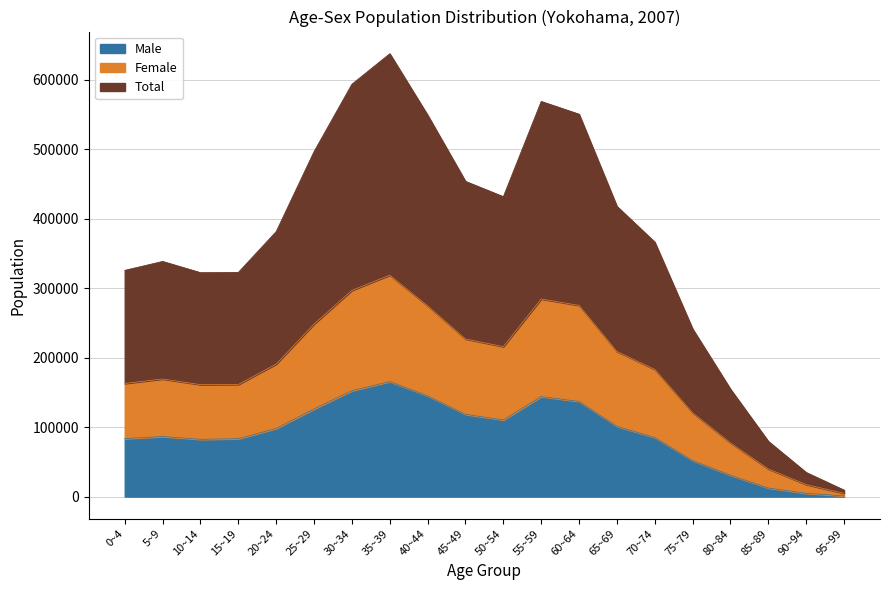

Is it true that Female equals 494606 at 15~19?

False